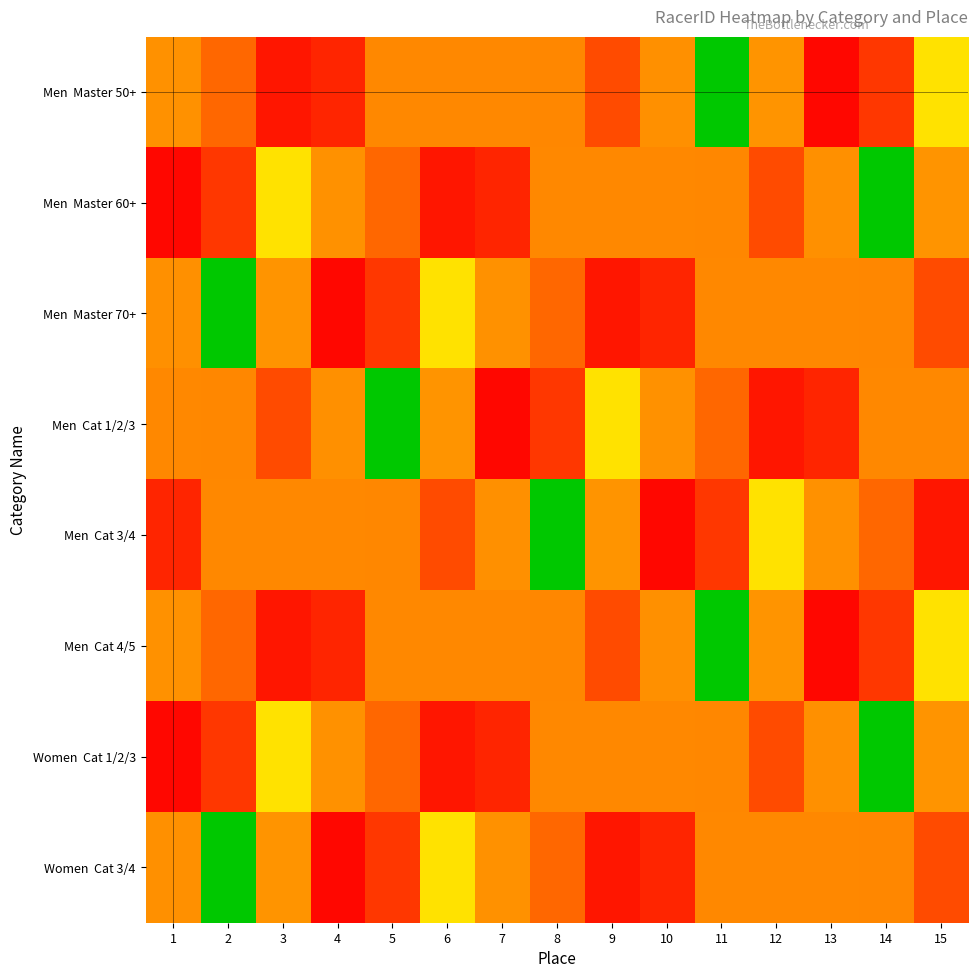

At 1, list the series in order from smallest to largest.

Men Master 60+, Women Cat 1/2/3, Men Cat 3/4, Men Cat 1/2/3, Men Master 70+, Women Cat 3/4, Men Master 50+, Men Cat 4/5